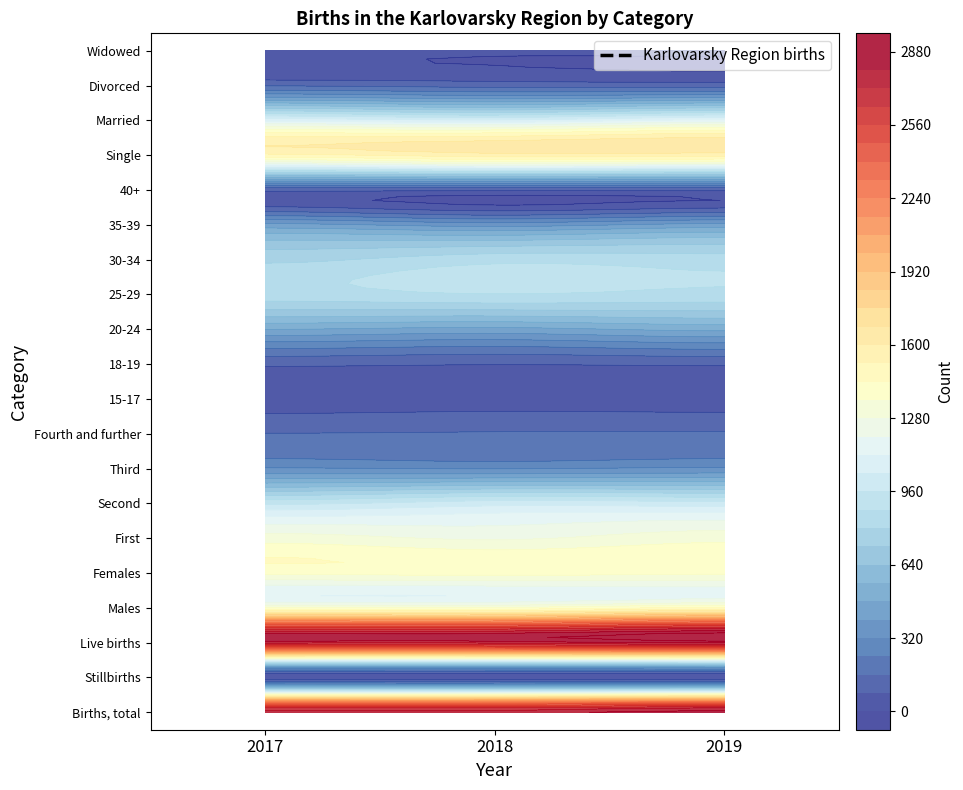

How many series are shown in this chart?

20